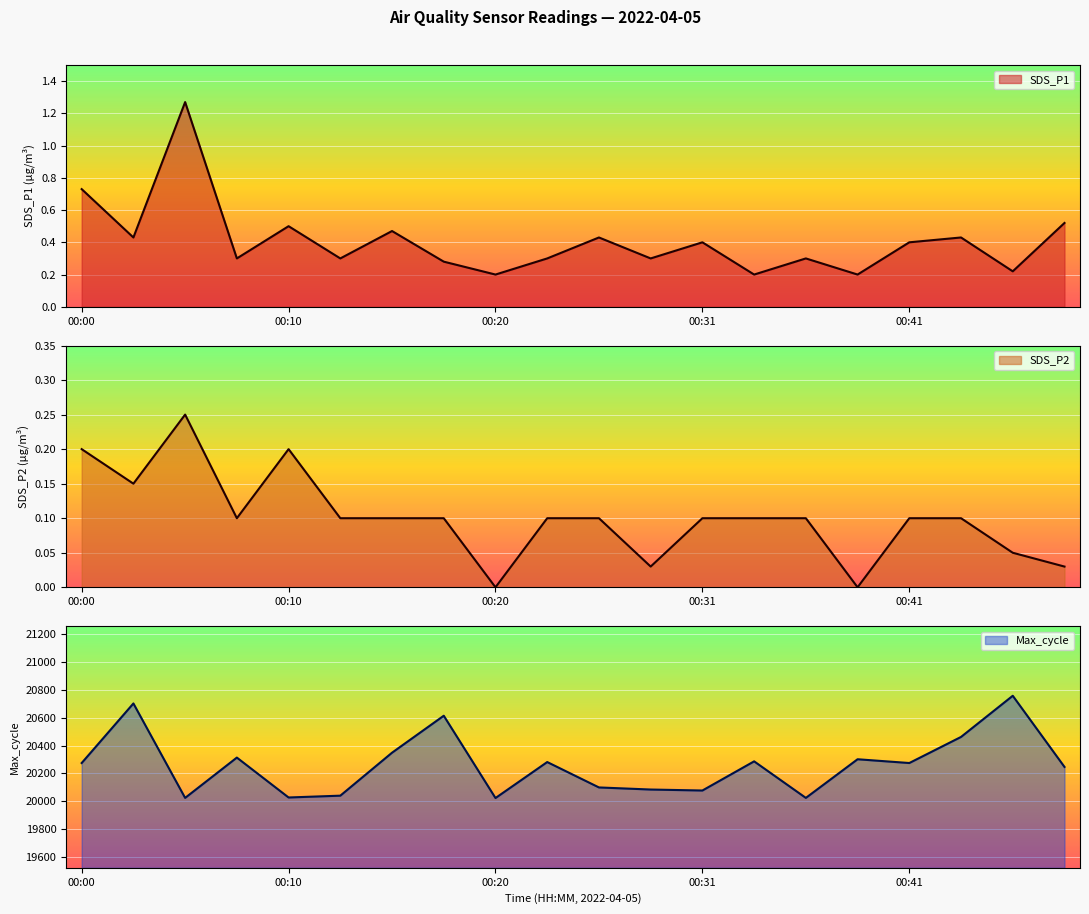

Is it true that SDS_P1 equals 0.3 at 00:18?

True